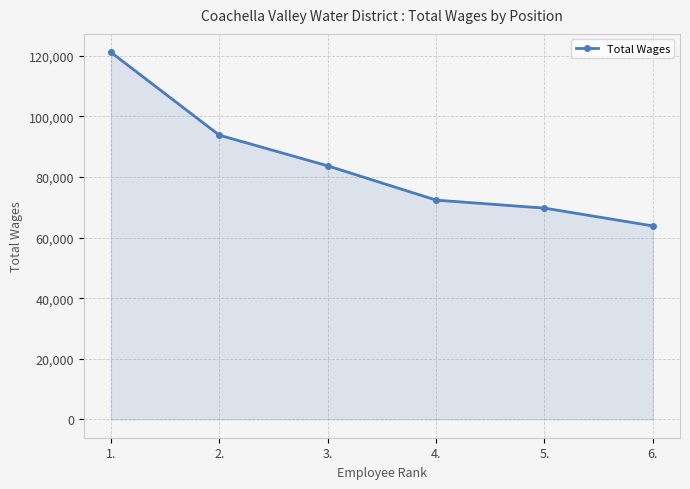

What is the change in value from 1. to 4.?

-48818